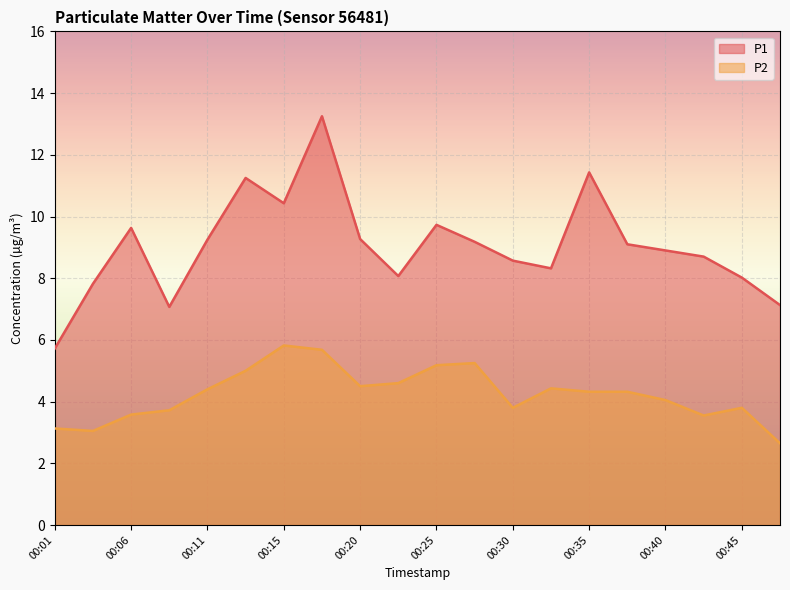

At which category does P2 reach its first local peak?

00:15